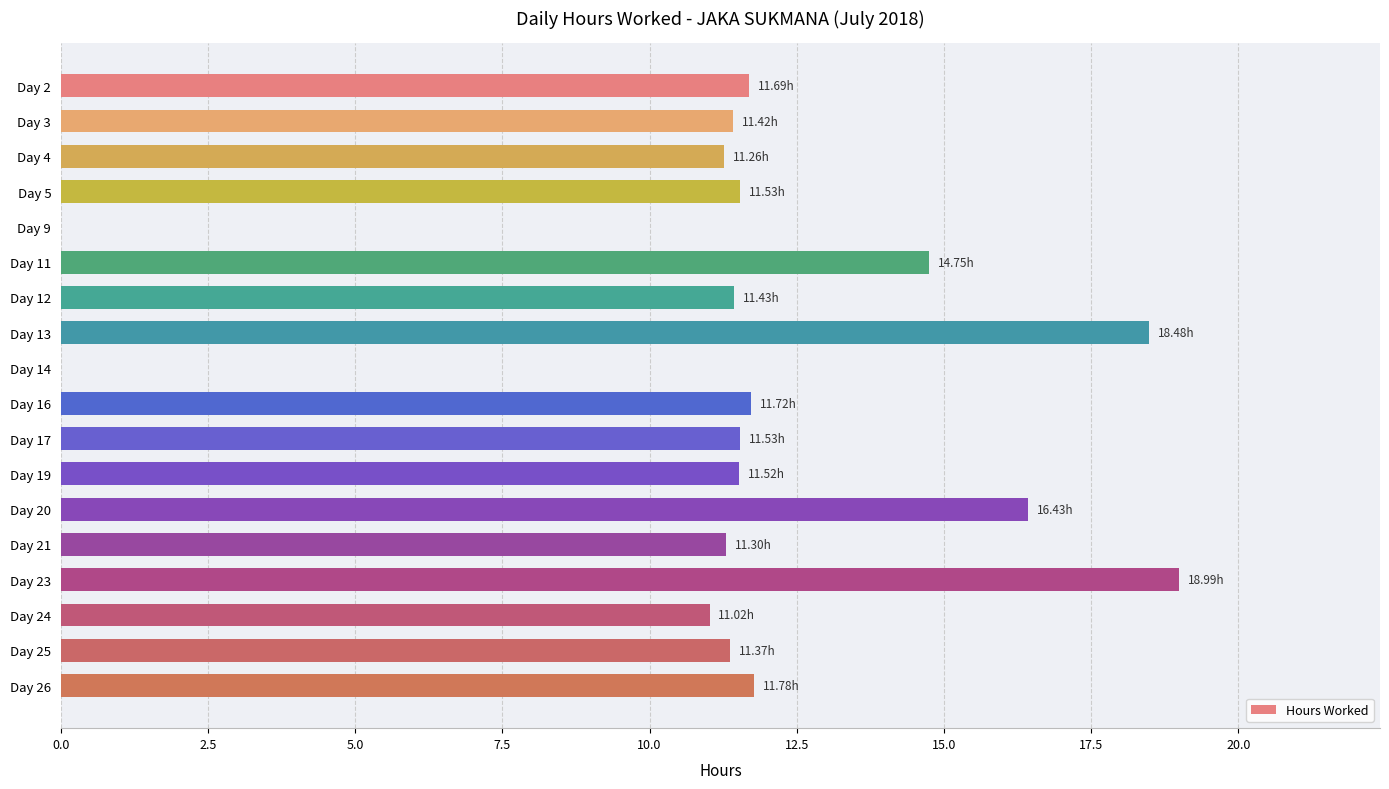

What is the sum of all values?

206.2